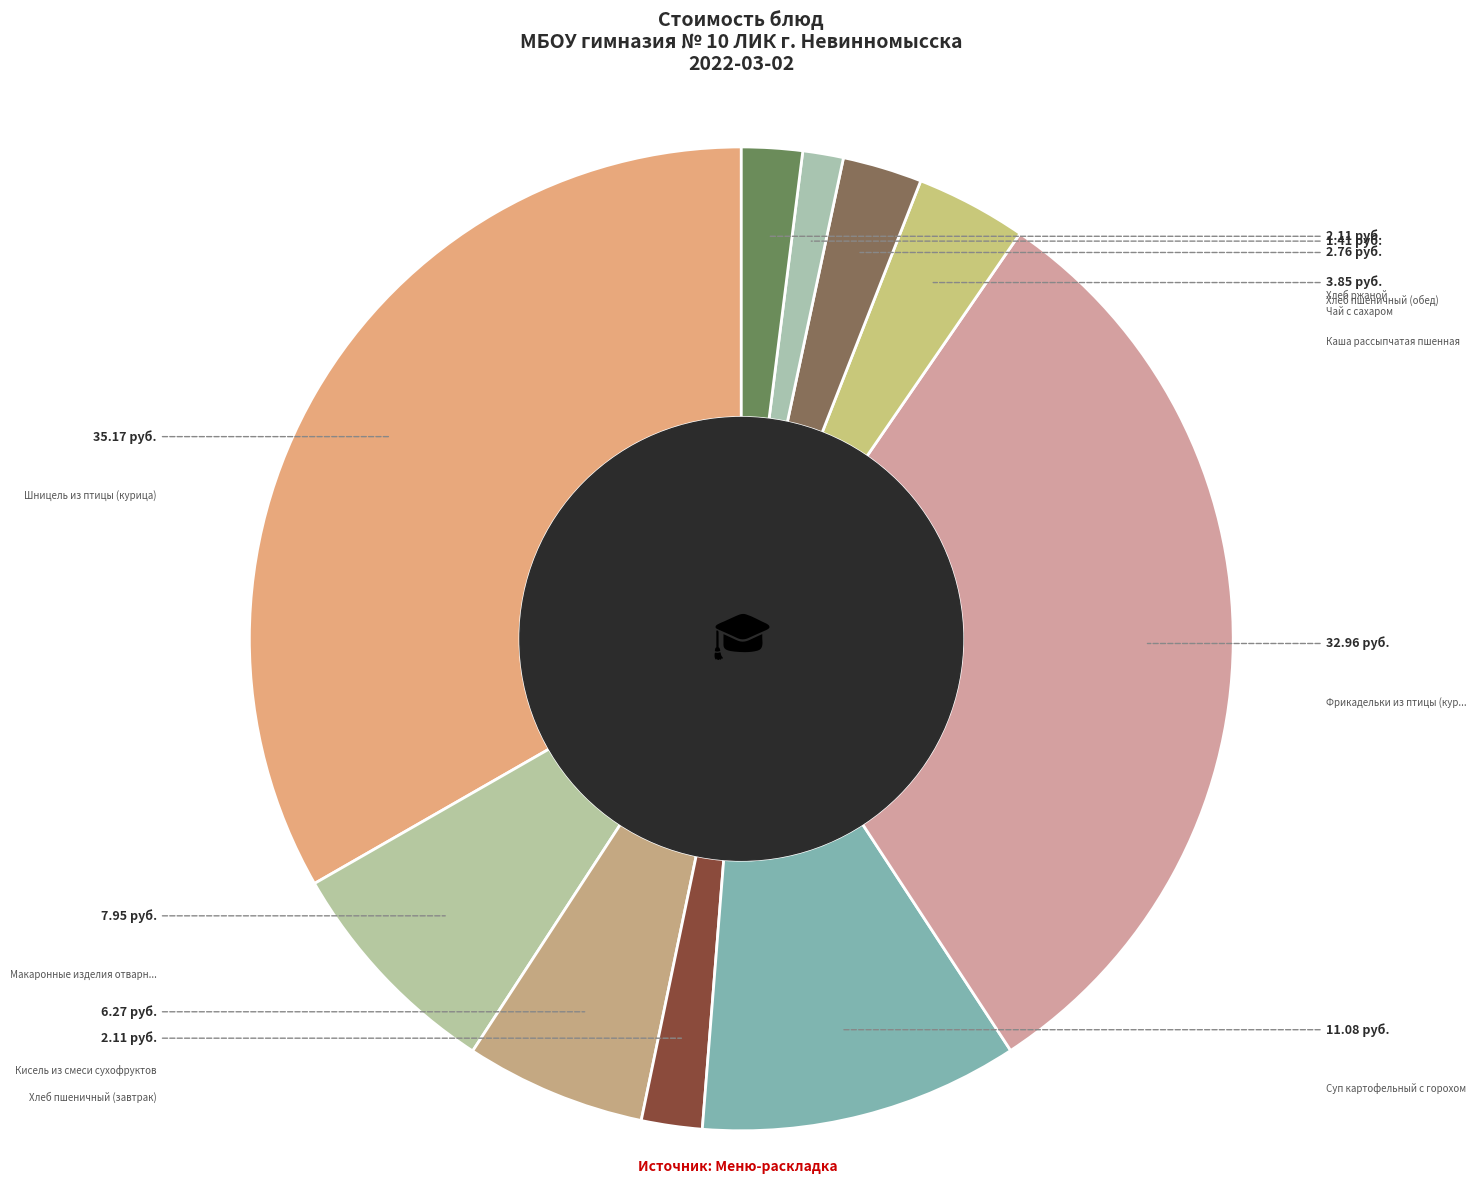

Which category has the biggest portion of the pie?

Шницель из птицы (курица)